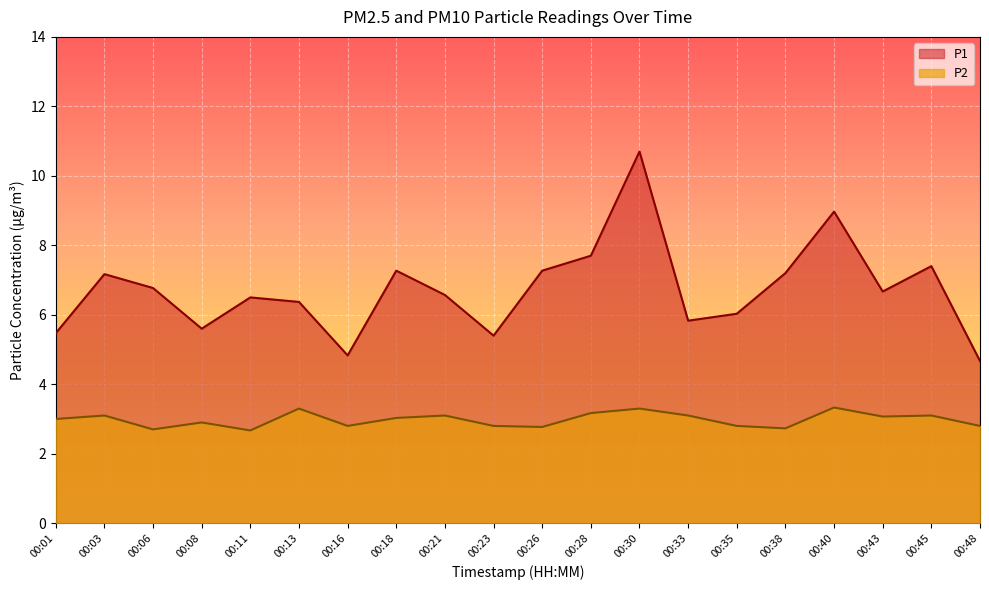

At 00:06, list the series in order from smallest to largest.

P2, P1